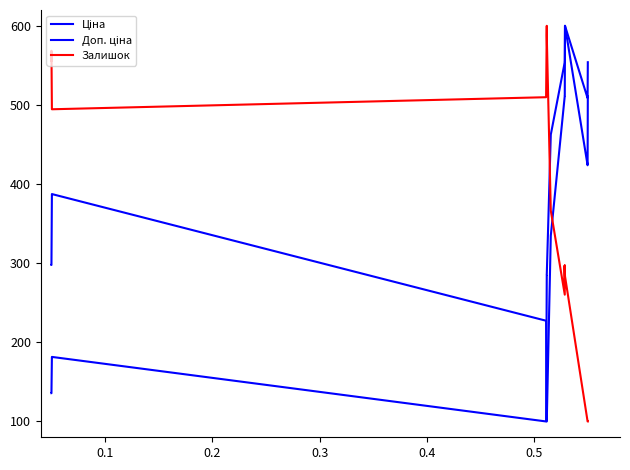

How many lines are shown in the chart?

3